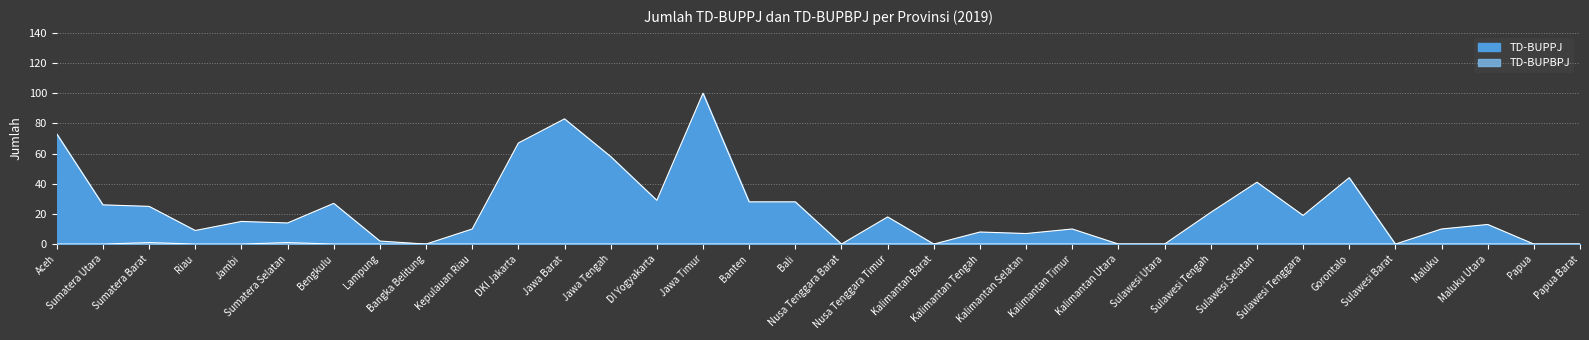

Which series has the widest spread of values?

TD-BUPPJ